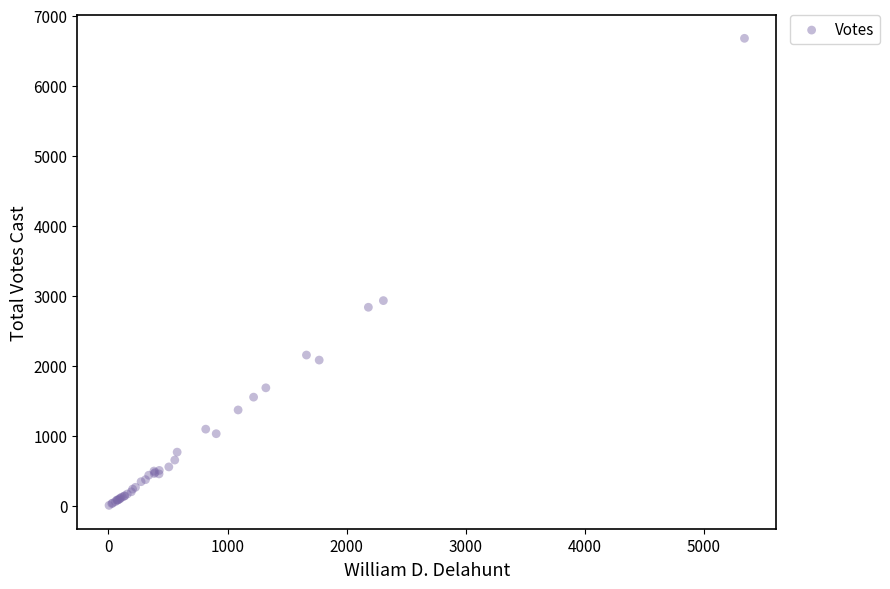

What Y value in the scatter plot is closest to 3341?

2931